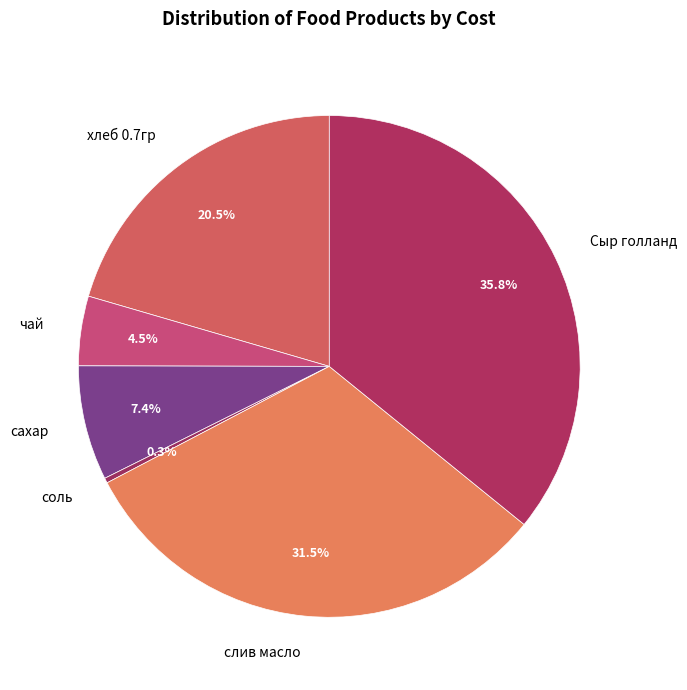

Between слив масло and Сыр голланд, which is larger?

Сыр голланд